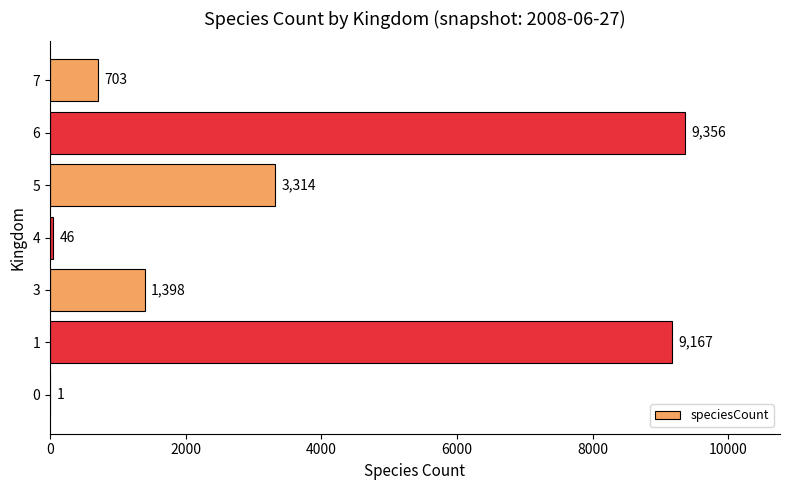

What is the ratio of the value at 6 to the value at 1?

1.0